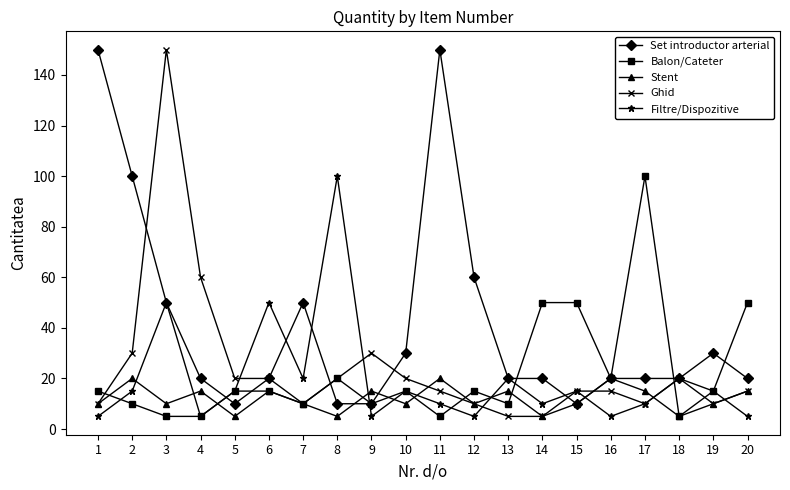

How many lines are shown in the chart?

5